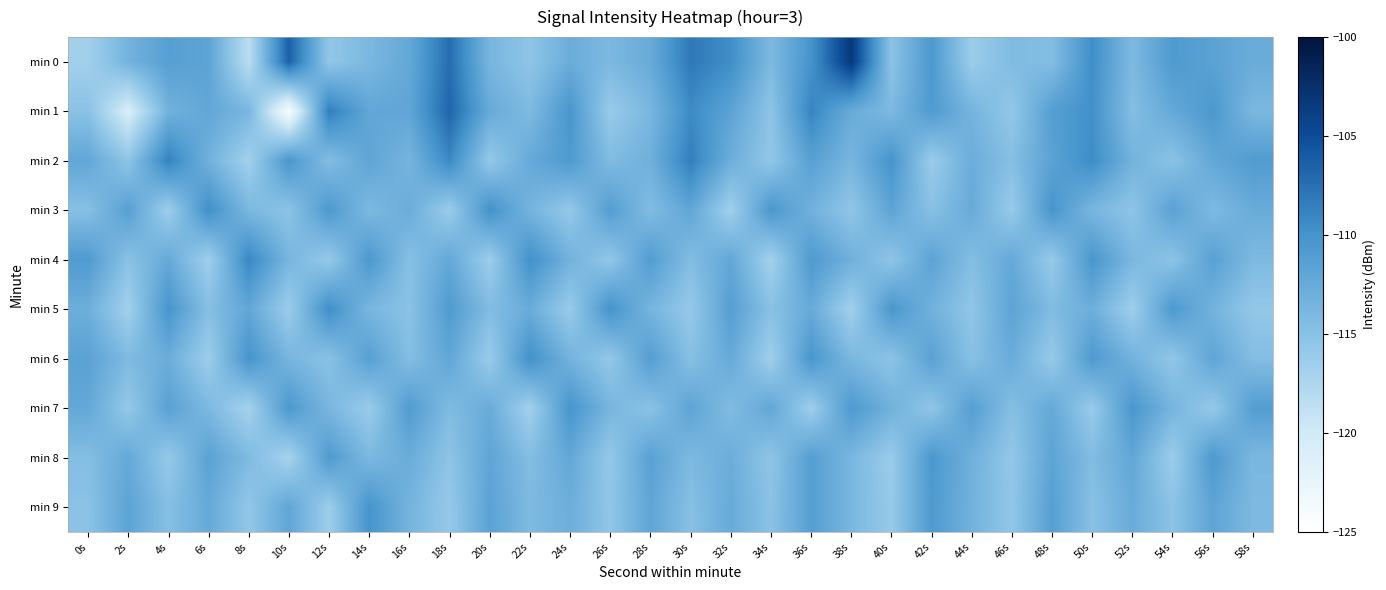

Rank the series at 6s from lowest to highest value.

min 4, min 6, min 5, min 7, min 2, min 9, min 1, min 0, min 8, min 3